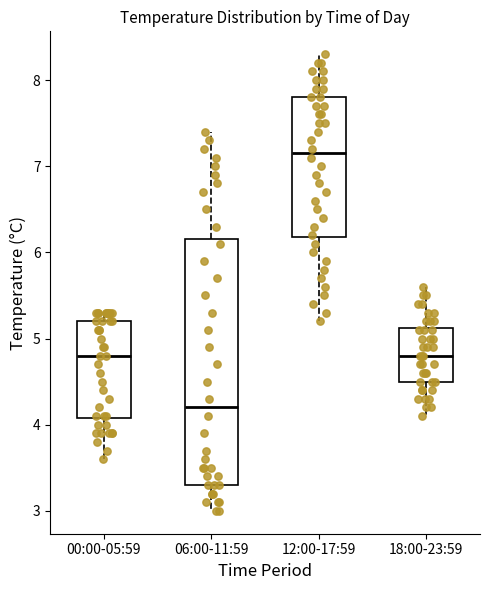

Reading left to right, transcribe this box plot: for each box, give where its median line is, the range the box spans, and where its two whiskers end, as read against the y-axis. The values are not printed on the chart, so give them approximately, as read against the axis.

00:00-05:59: median 4.8, box 4.1 to 5.2, whiskers 3.6 to 5.3
06:00-11:59: median 4.2, box 3.3 to 6.2, whiskers 3.0 to 7.4
12:00-17:59: median 7.2, box 6.2 to 7.8, whiskers 5.2 to 8.3
18:00-23:59: median 4.8, box 4.5 to 5.1, whiskers 4.1 to 5.6